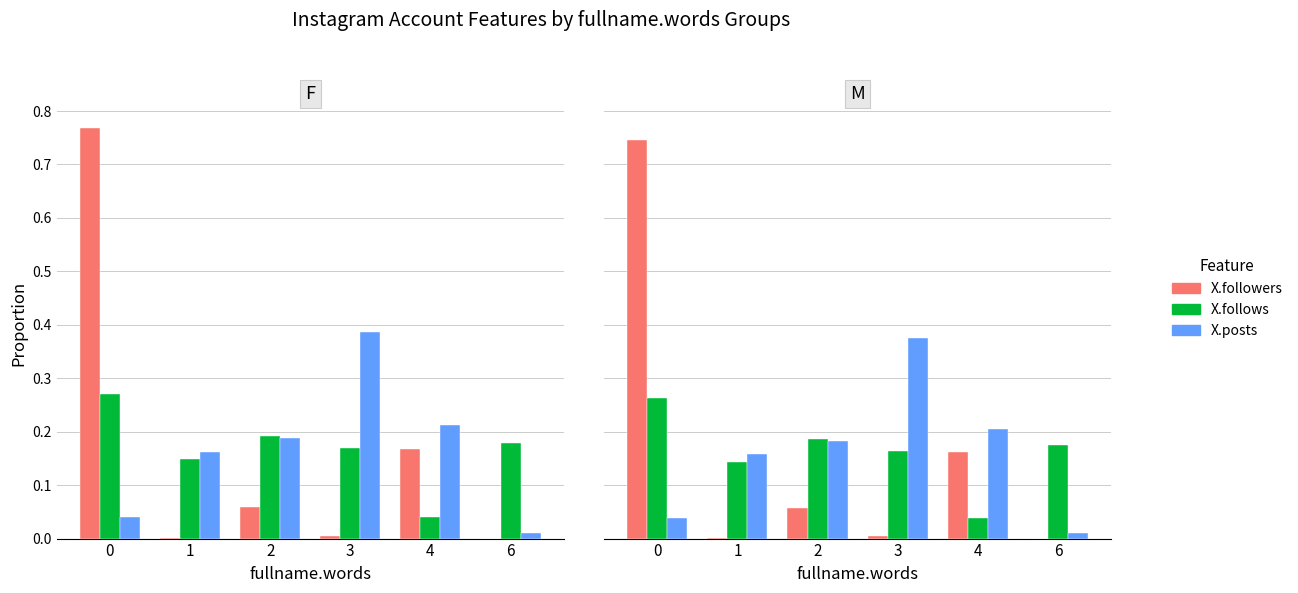

What is the difference between the maximum and second lowest values in the X.follows series?

0.1